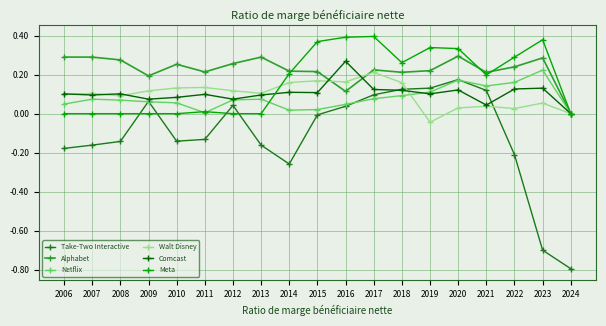

How many negative values does the Take-Two Interactive series have?

11